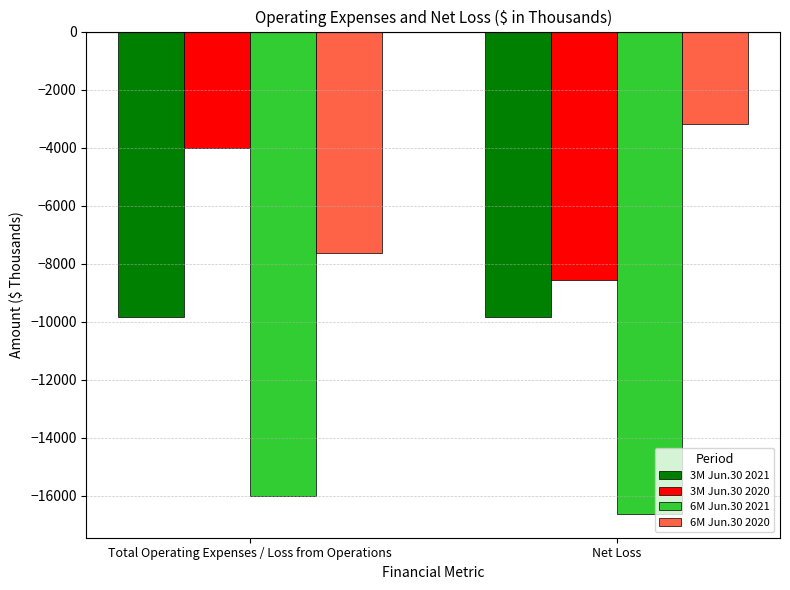

How many 3M Jun.30 2021 values are between -9850 and -9838?

2